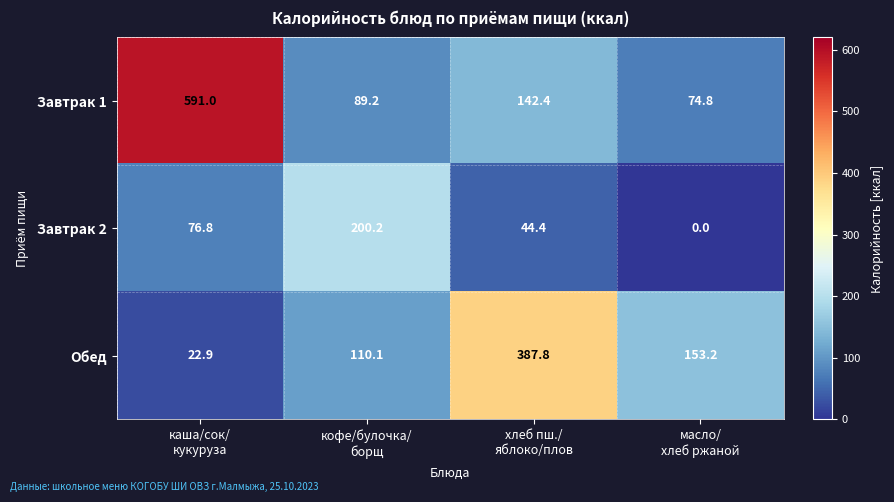

Which series has the largest range (max minus min)?

Завтрак 1